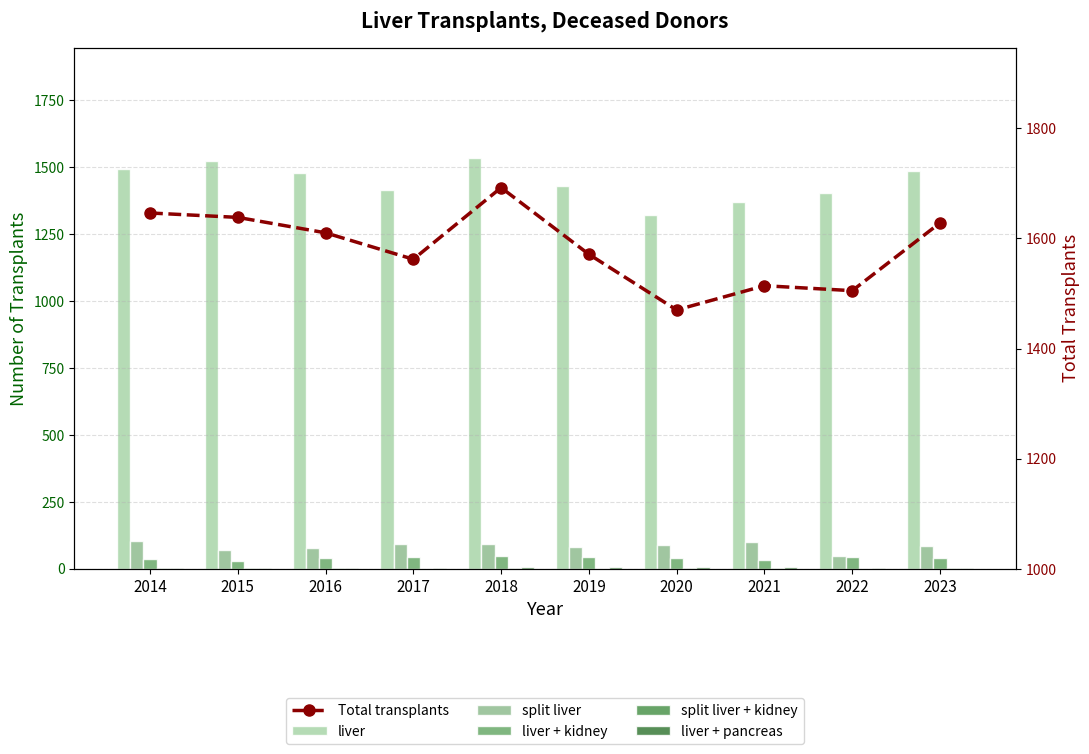

At which category does the chart reach its minimum across all series?

2017